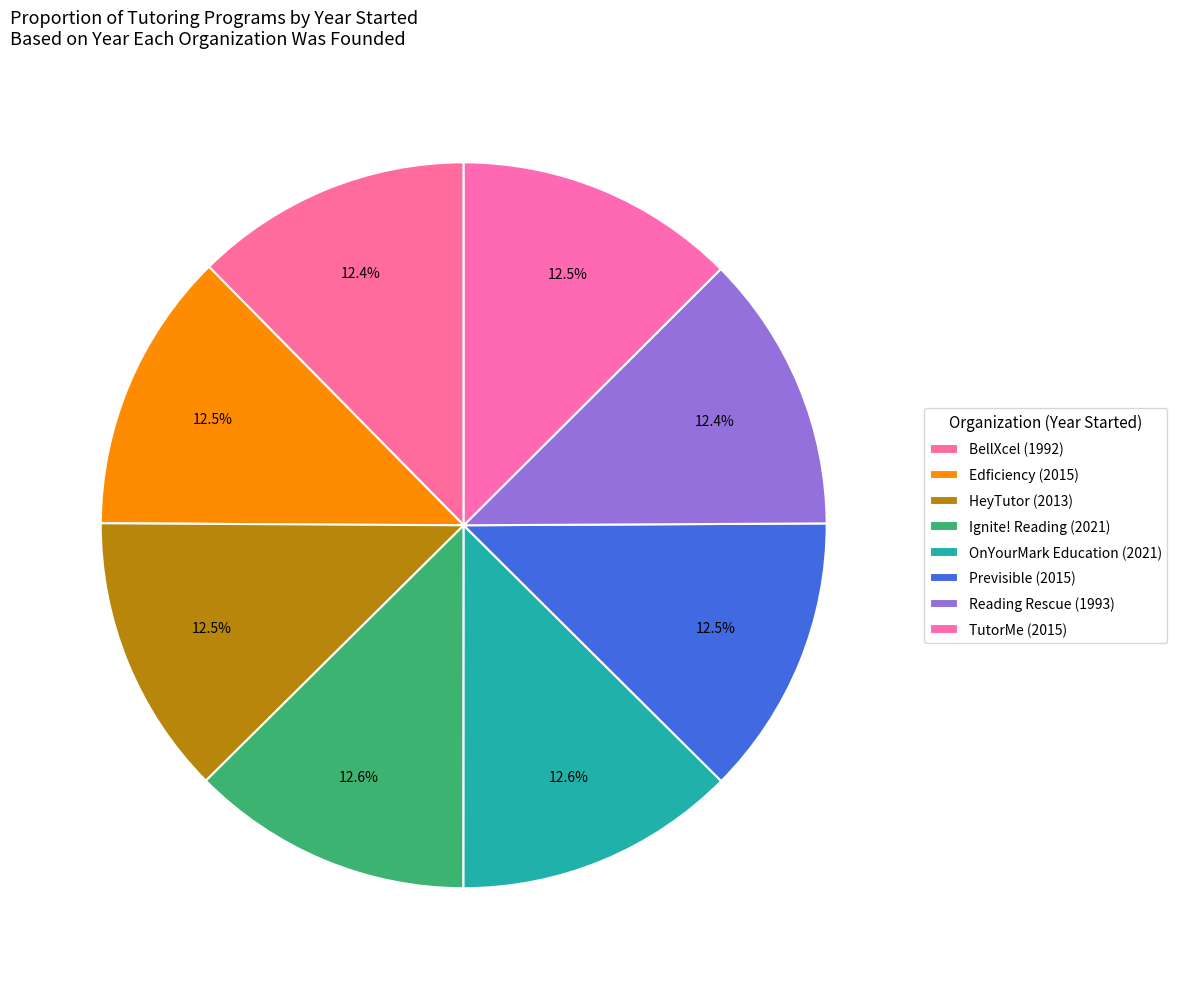

To the nearest percent, what percentage of the pie is Previsible?

13%